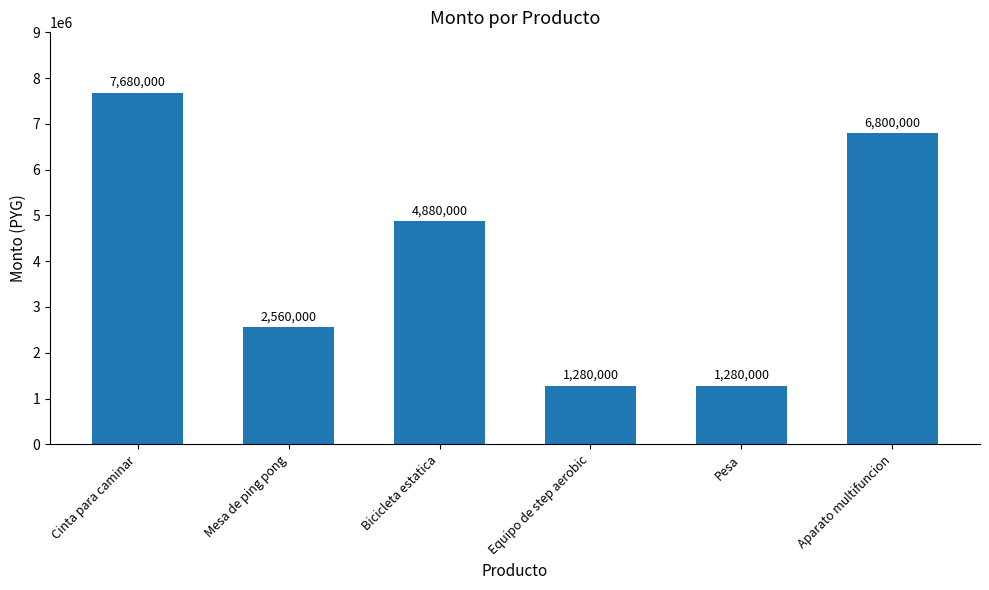

How many data points are less than 4880000?

3